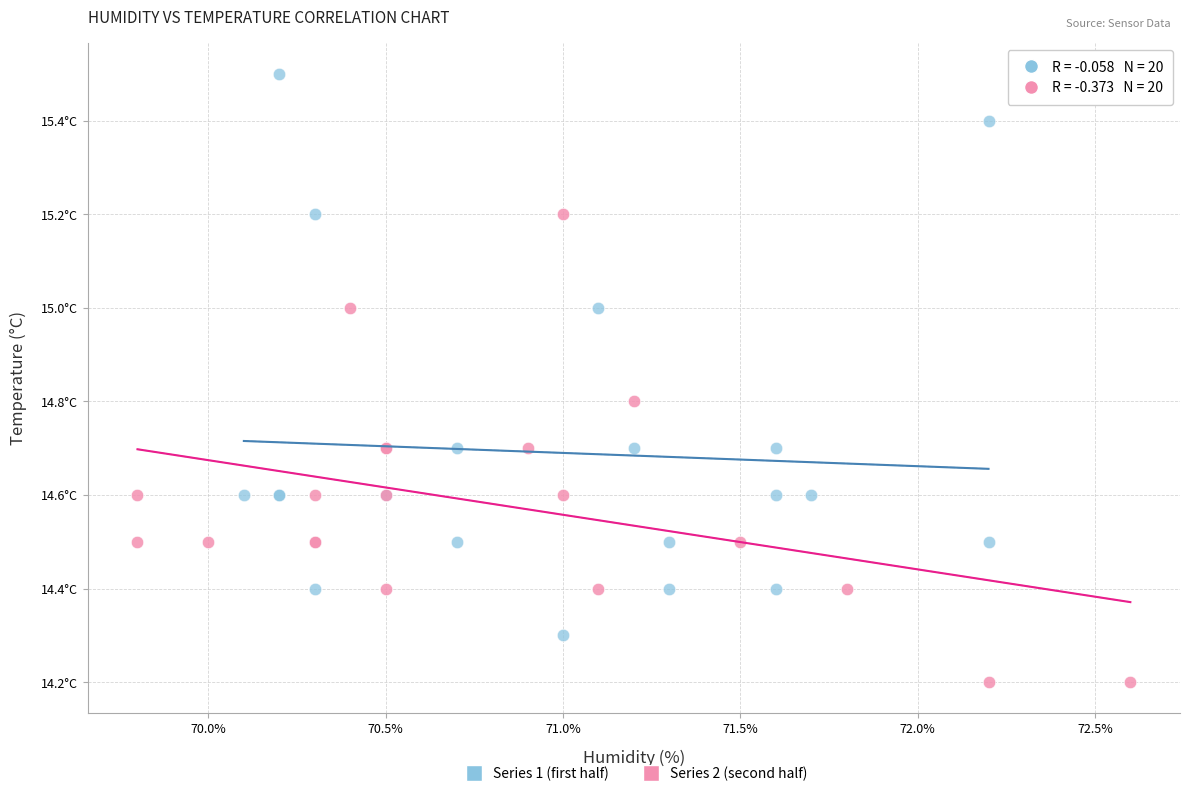

Which series reaches the maximum Y coordinate?

Series 1 (first half)